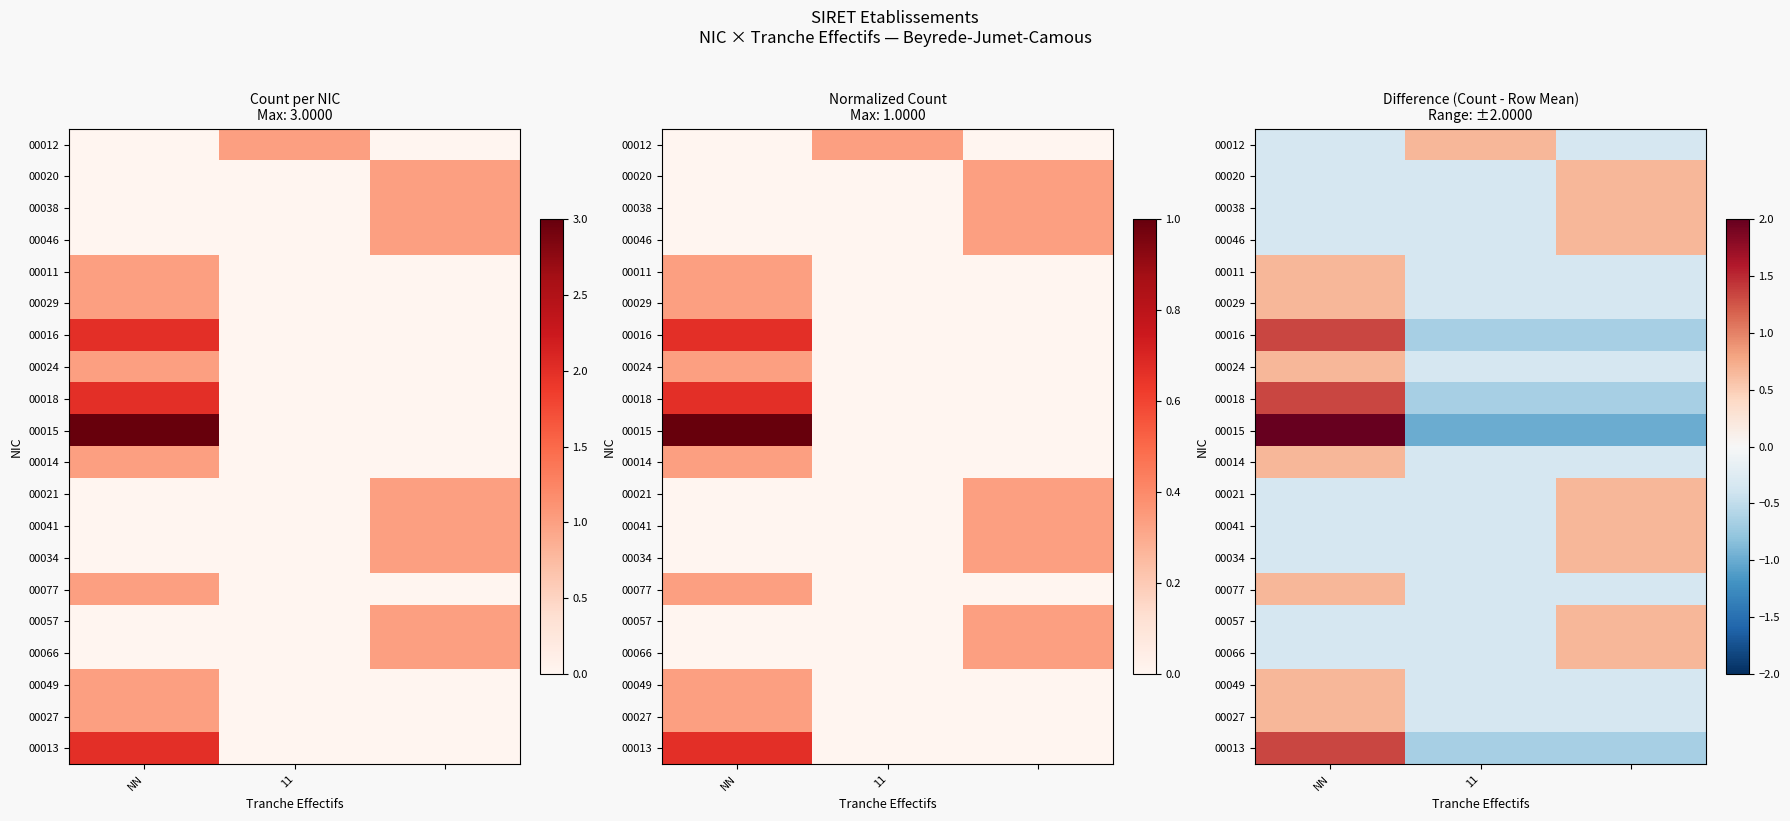

What is the spread (max minus min) of values at NN?

2.3